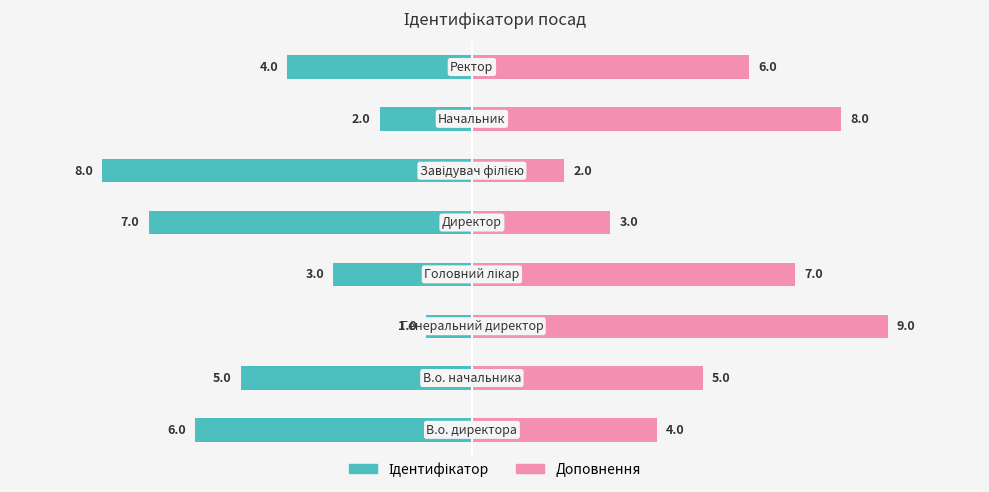

List the labels in order of Ідентифікатор value, largest first.

2, 6, 3, 7, 1, 0, 4, 5